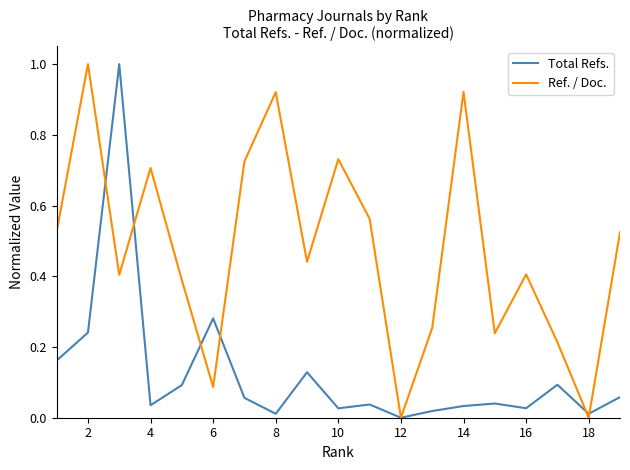

How many lines are shown in the chart?

2